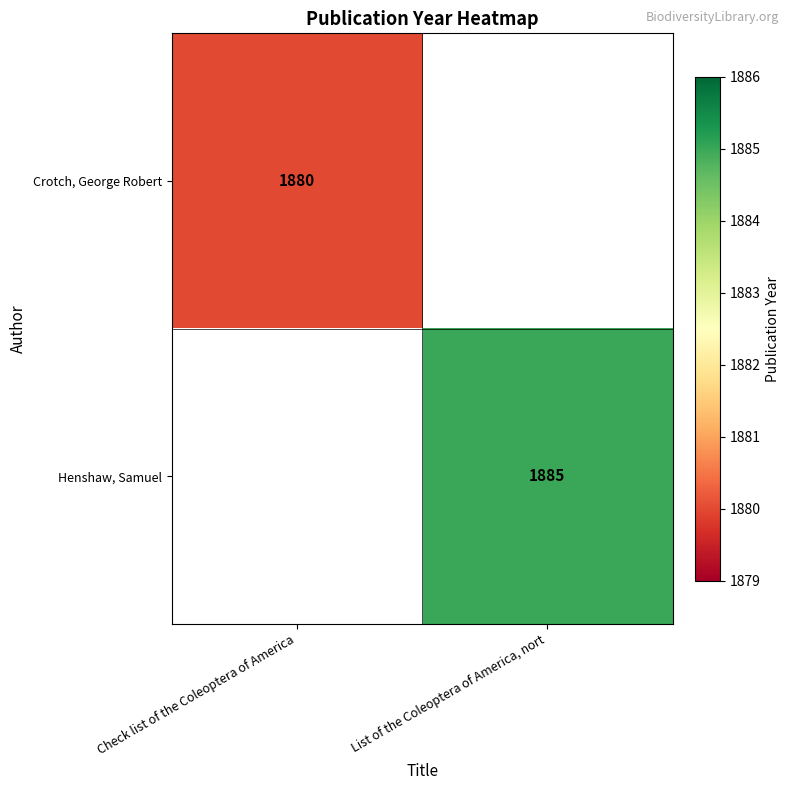

True or false: Crotch, George Robert has a value of 3119 at Check list of the Coleoptera of America.

False